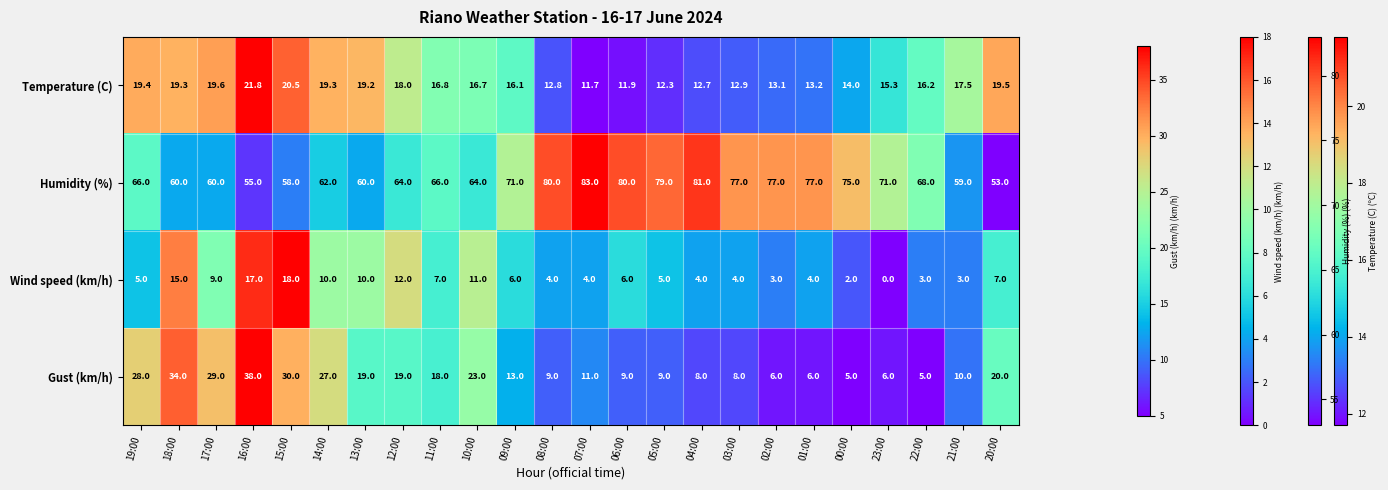

Rank the series by their maximum value, from lowest to highest.

Wind speed (km/h), Temperature (C), Gust (km/h), Humidity (%)